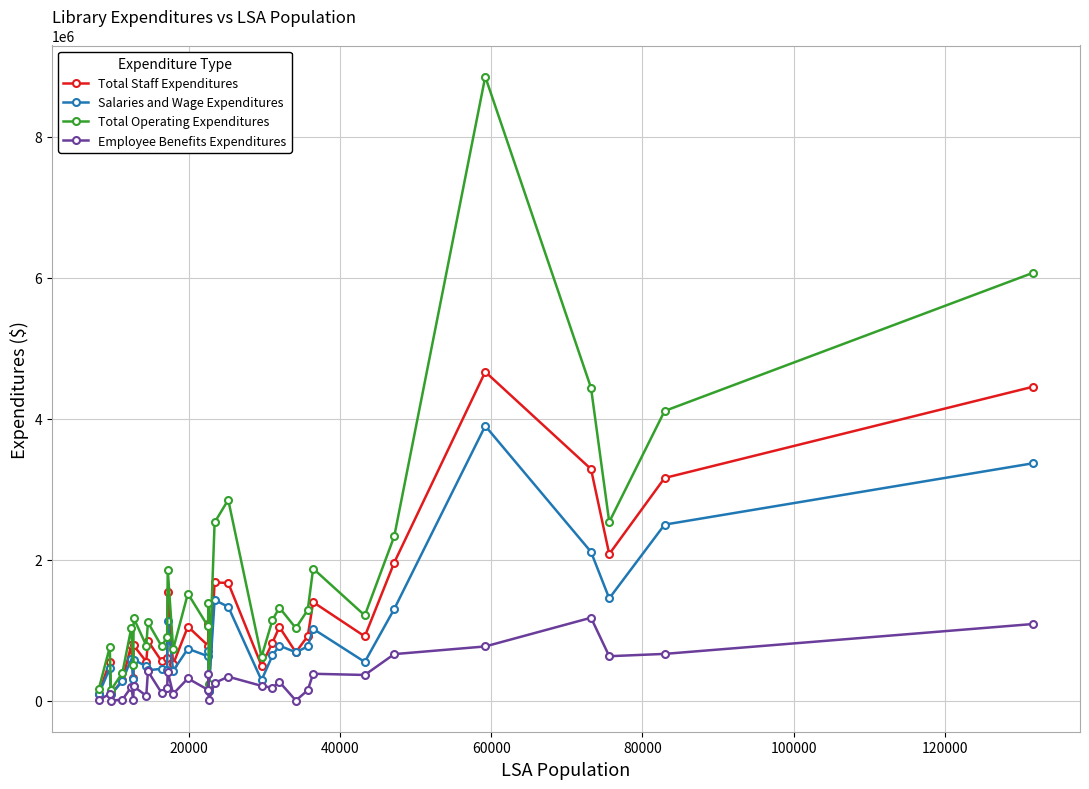

Rank the series by their average value, from lowest to highest.

Employee Benefits Expenditures, Salaries and Wage Expenditures, Total Staff Expenditures, Total Operating Expenditures